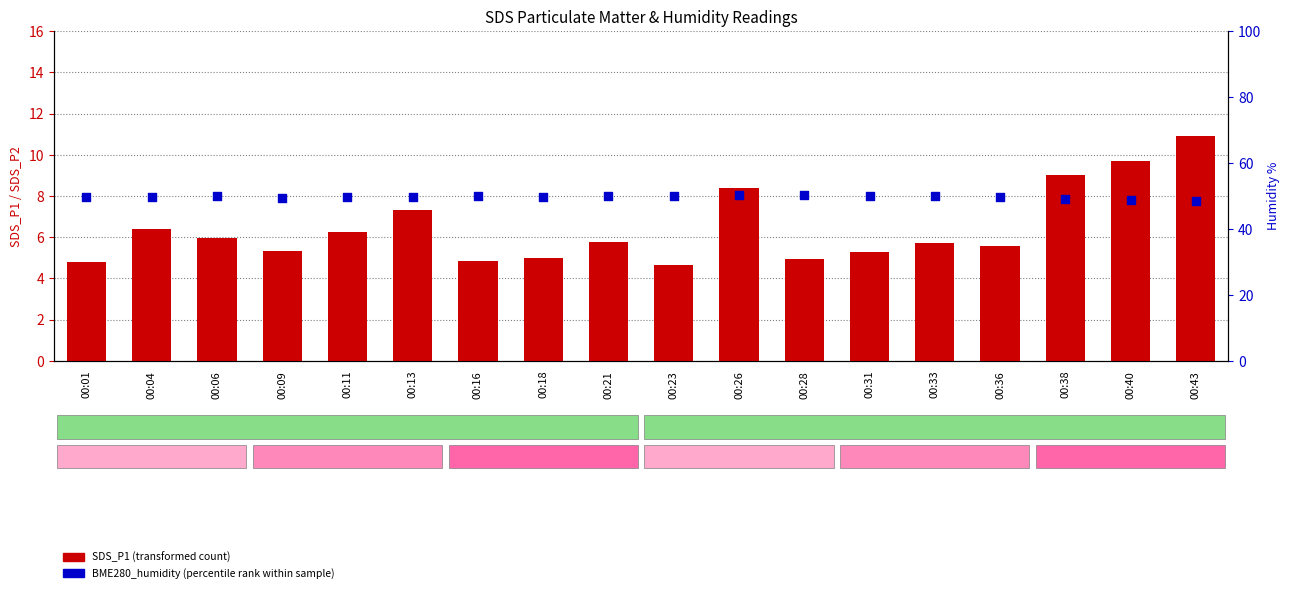

What are all the series names shown in the legend?

SDS_P1 (transformed count), BME280_humidity (percentile rank within sample)